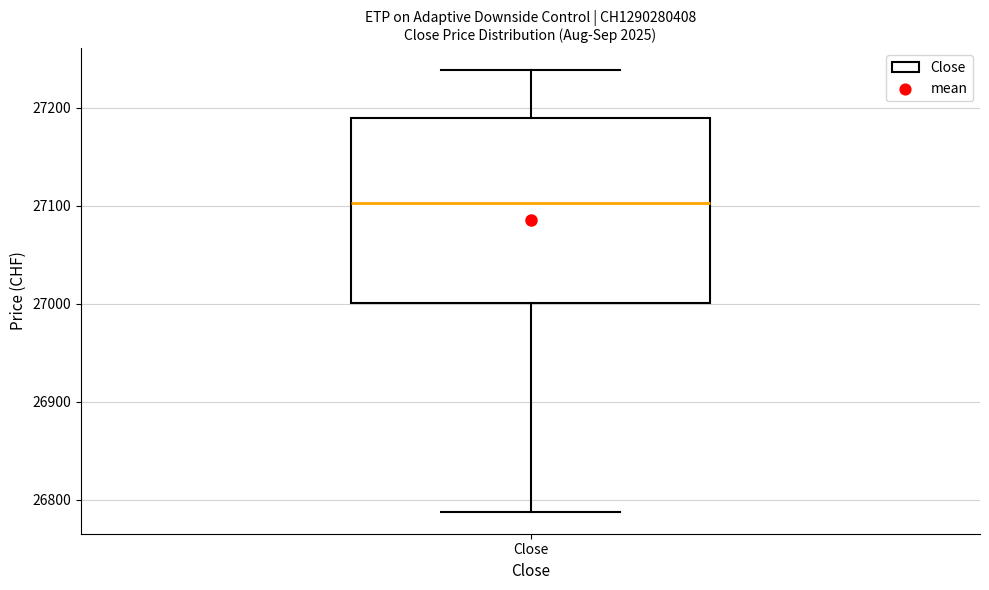

Read this box plot against the y-axis: the position of the median line, the range covered by the box, and the ends of both whiskers. The values are not printed on the chart, so give them approximately, as read against the axis.

median 27100, box 27000 to 27190, whiskers 26790 to 27240